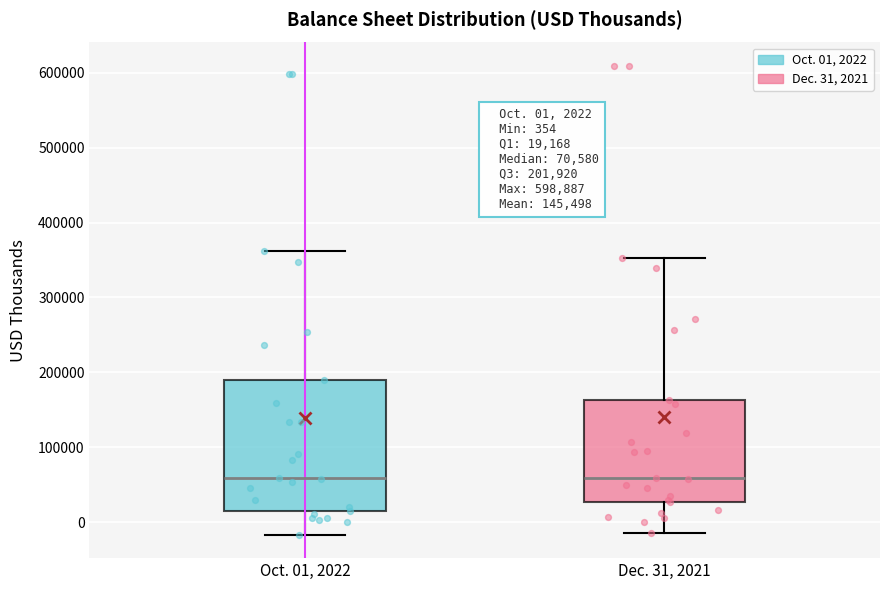

Comparing the boxes themselves (not the whiskers), which one is the tallest?

Oct. 01, 2022